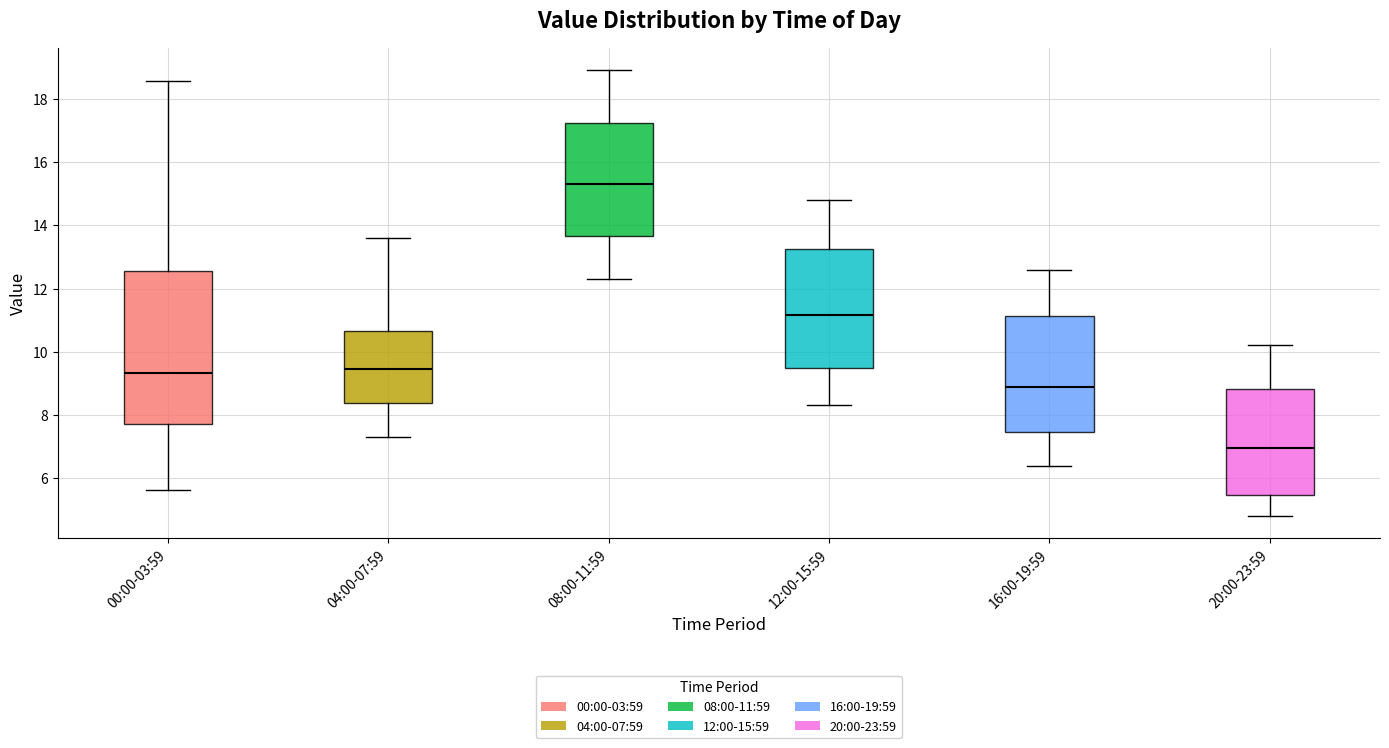

Reading left to right, transcribe this box plot: for each box, give where its median line is, the range the box spans, and where its two whiskers end, as read against the y-axis. The values are not printed on the chart, so give them approximately, as read against the axis.

00:00-03:59: median 9.4, box 7.8 to 12.6, whiskers 5.6 to 18.6
04:00-07:59: median 9.4, box 8.4 to 10.6, whiskers 7.4 to 13.6
08:00-11:59: median 15.4, box 13.6 to 17.2, whiskers 12.4 to 19.0
12:00-15:59: median 11.2, box 9.4 to 13.2, whiskers 8.4 to 14.8
16:00-19:59: median 9.0, box 7.4 to 11.2, whiskers 6.4 to 12.6
20:00-23:59: median 7.0, box 5.4 to 8.8, whiskers 4.8 to 10.2